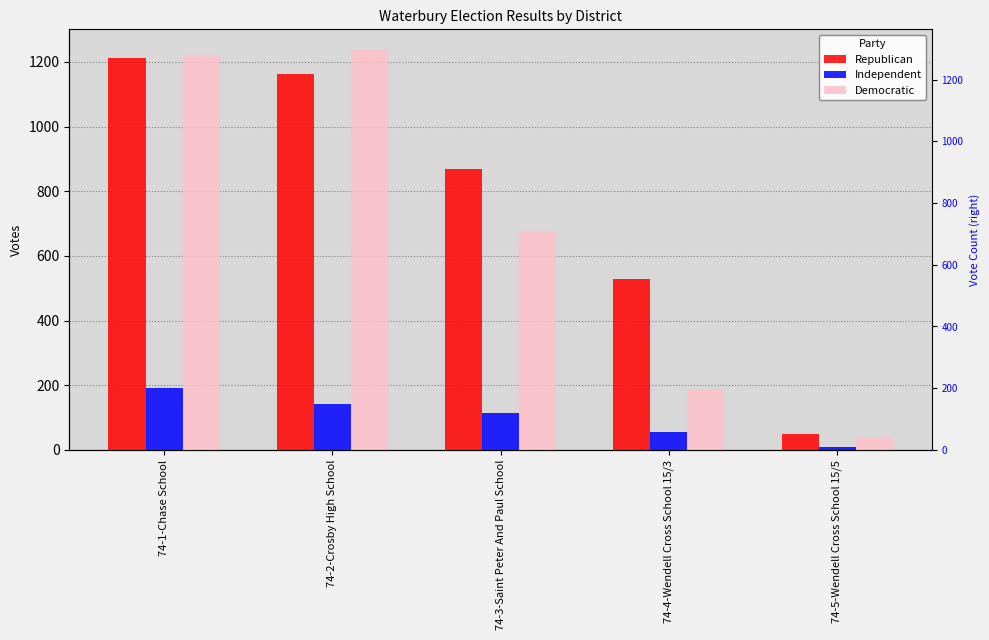

How many data points in Independent are less than 113?

2